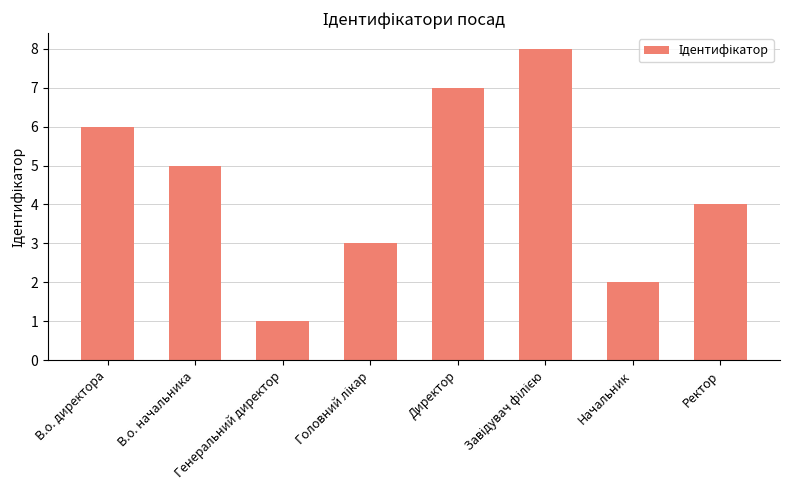

What is the approximate value at В.о. директора?

6